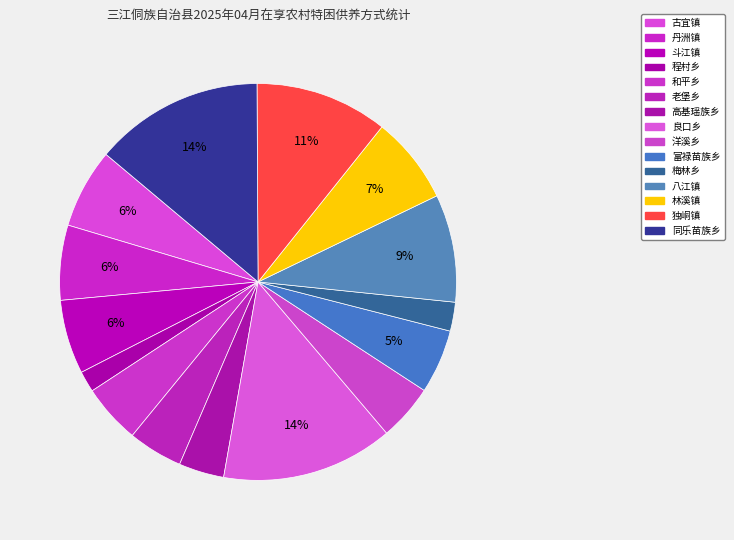

How many slices are in this pie chart?

15